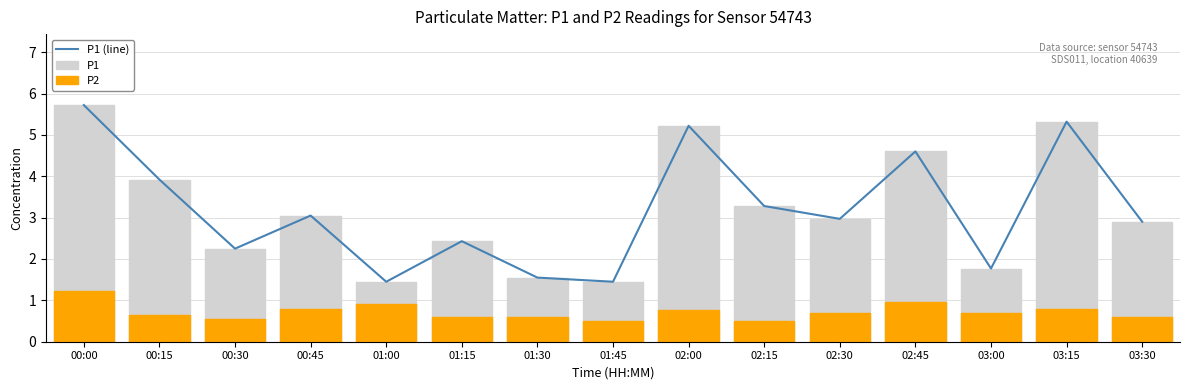

Does the chart contain stacked bars?

No